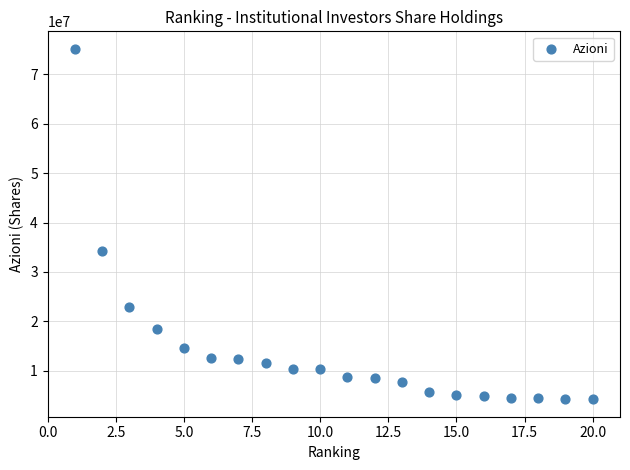

What Y value in the scatter plot is closest to 39693795?

34257753